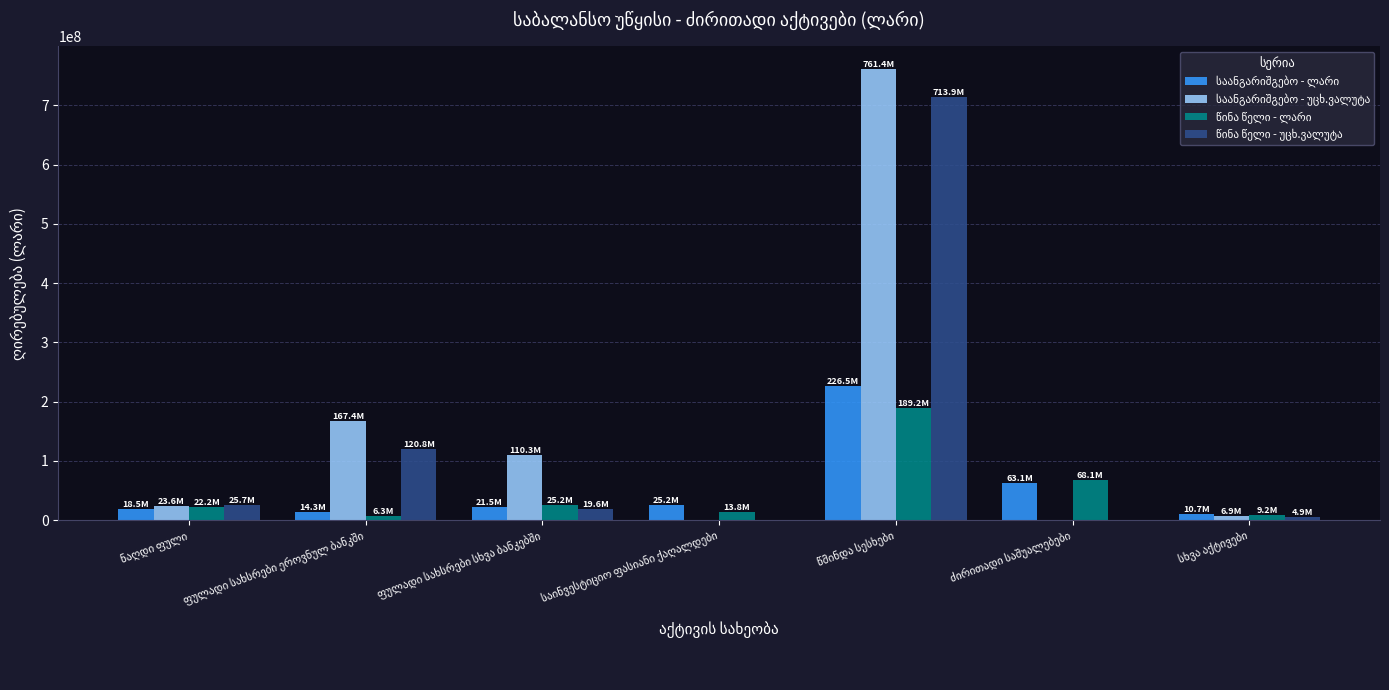

Where is წინა წელი - უცხ.ვალუტა nearest to the value 356940784?

ფულადი სახსრები ეროვნულ ბანკში